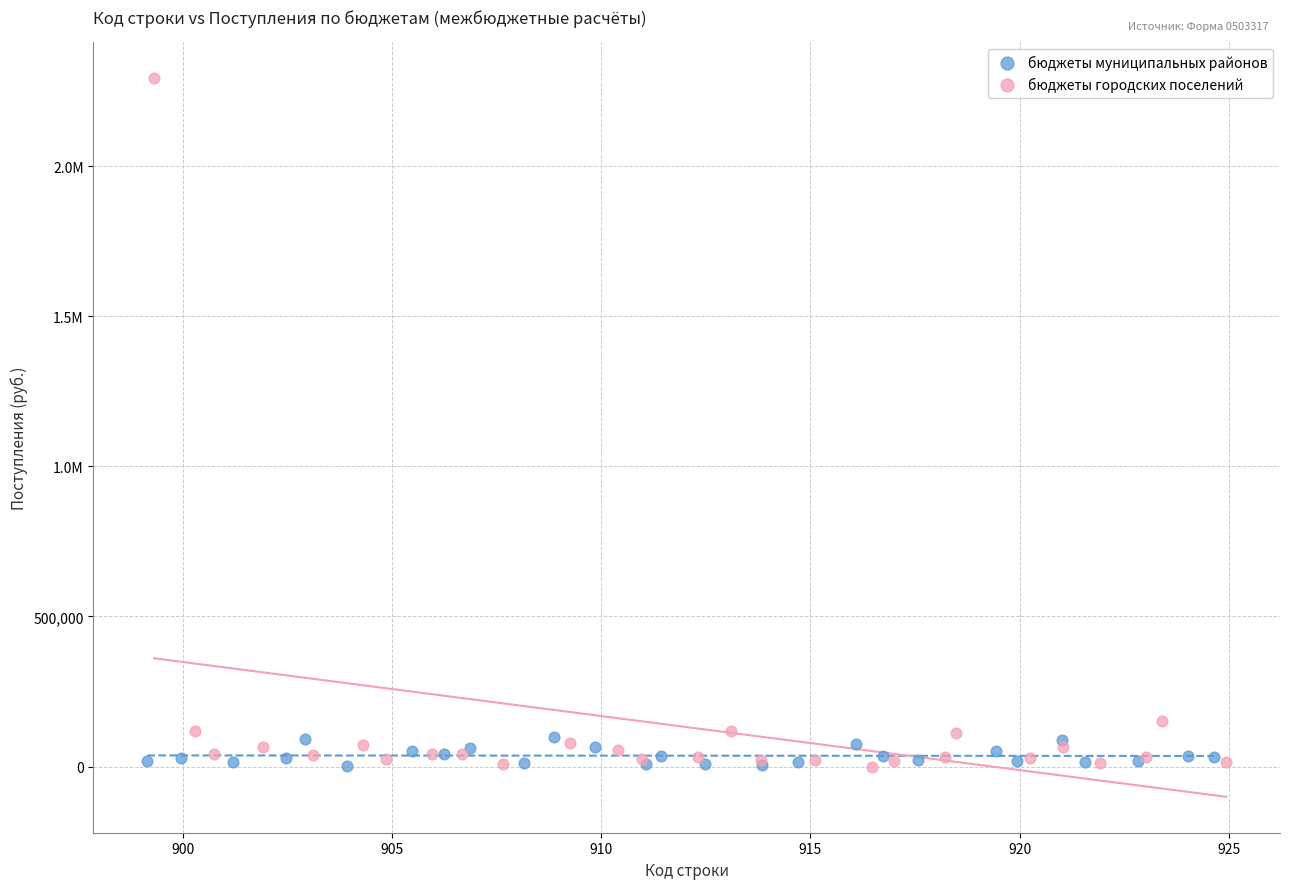

What are all the series names shown in the legend?

бюджеты муниципальных районов, бюджеты городских поселений